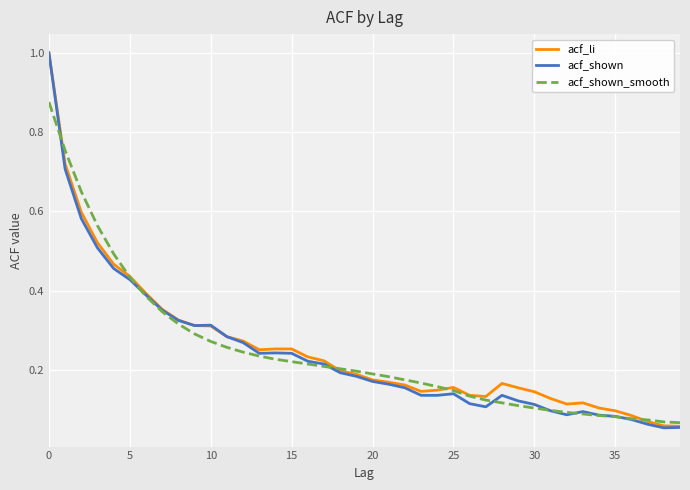

Which series has the largest range (max minus min)?

acf_shown